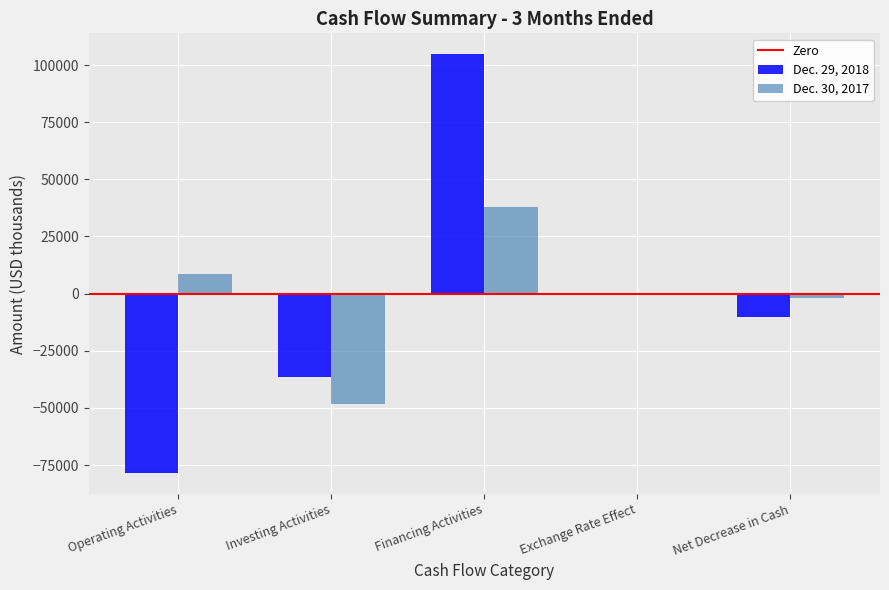

At which category is the sum across all series the highest?

Financing Activities